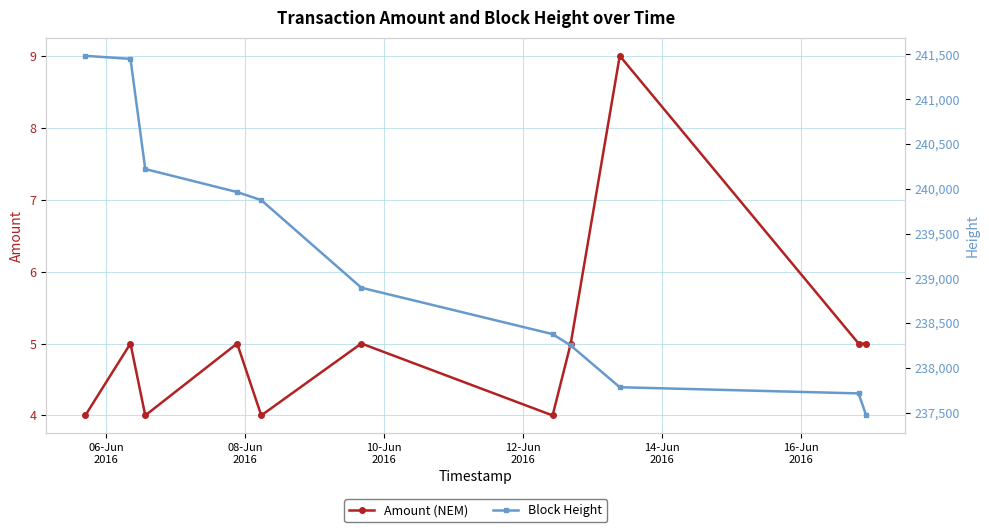

Reading left to right, what are all the values shown in this chart?

Amount (NEM): 4	5	4	5	4	5	4	5	9	5	5
Block Height: 241484	241450	240220	239963	239873	238895	238377	238250	237784	237715	237469